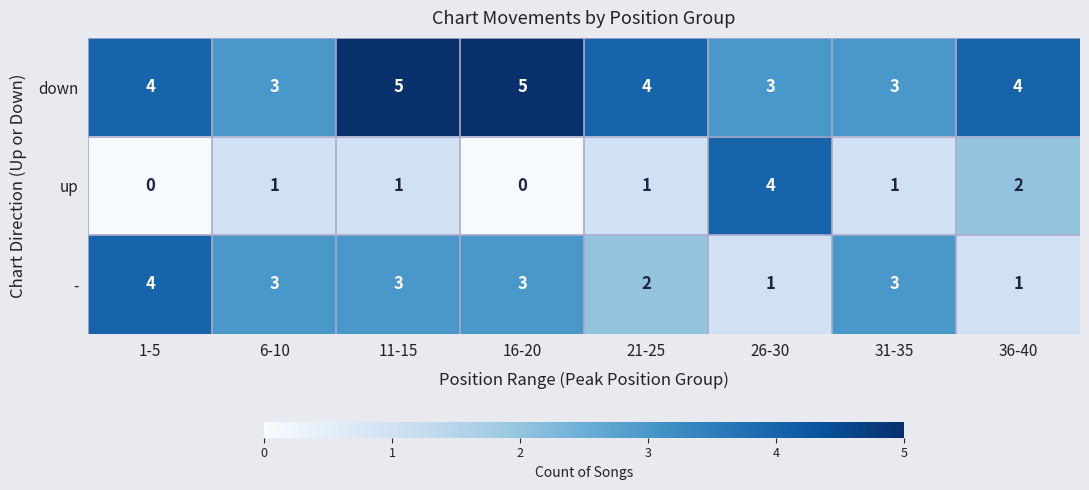

What is the greatest value displayed?

5